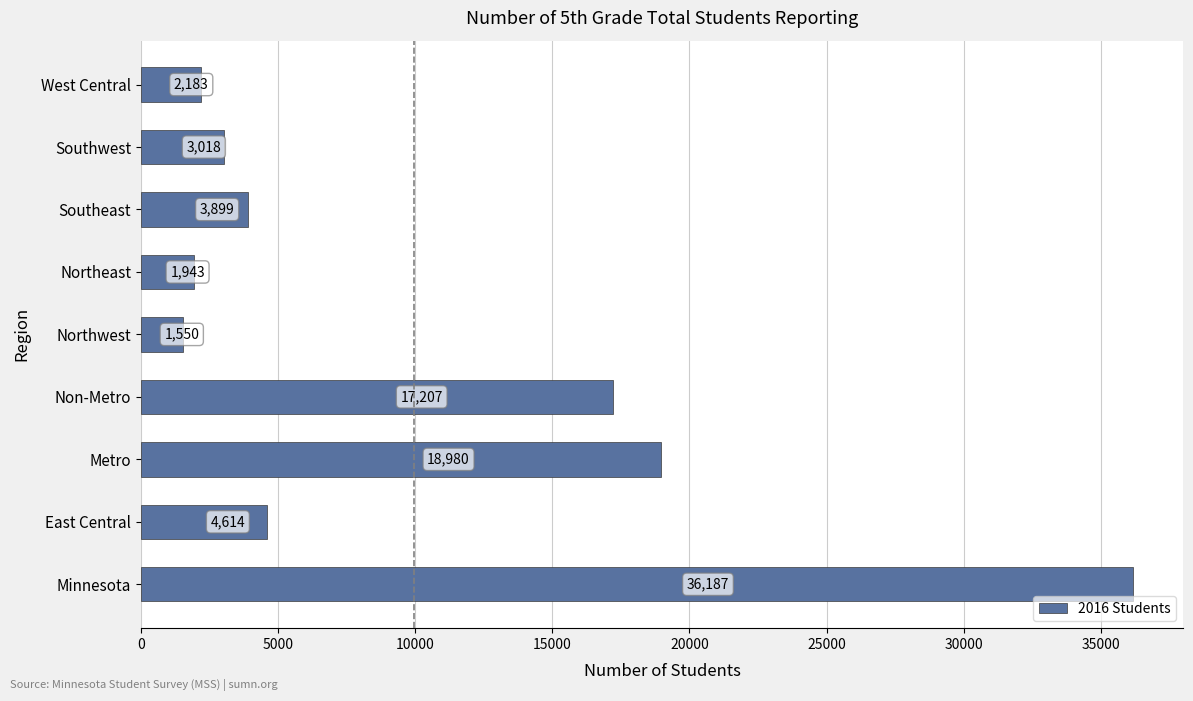

Which has a higher value, Southeast or Minnesota?

Minnesota